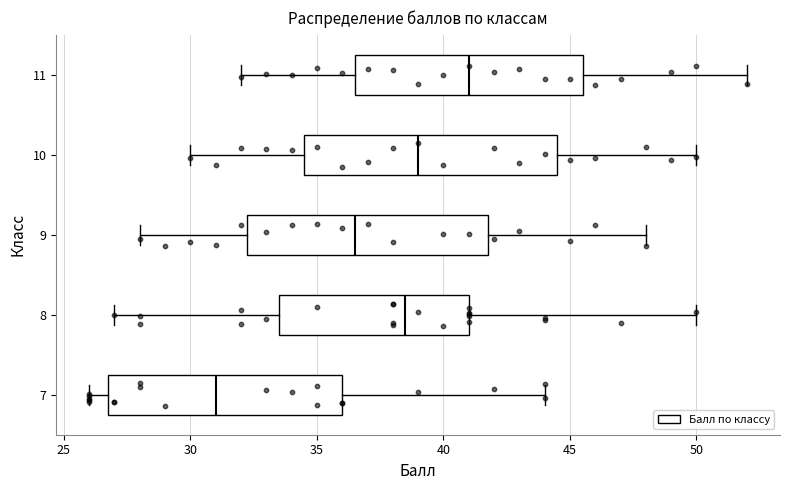

Which box has the furthest to the left median line?

7